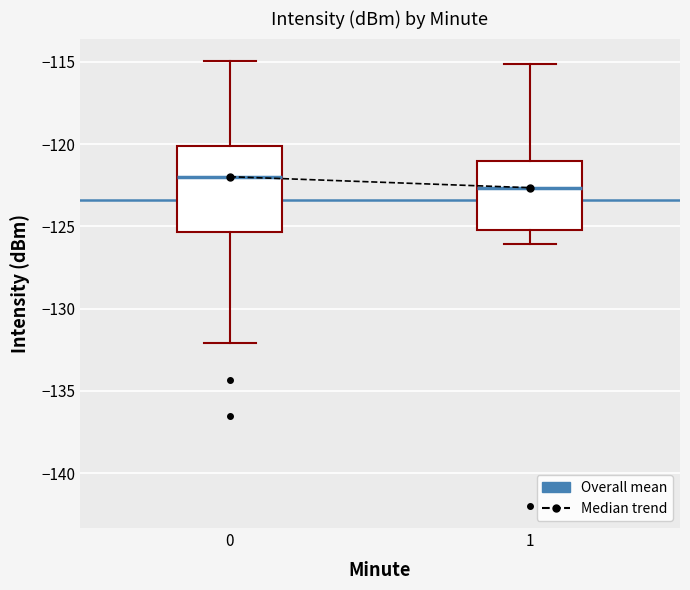

Which box's median line is the highest?

0